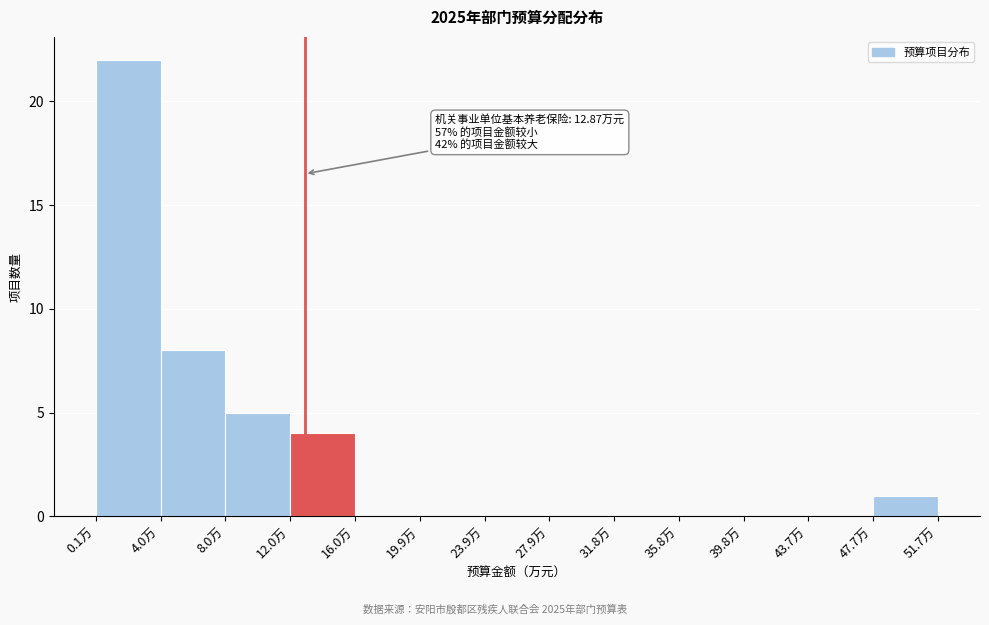

Over which range of the x-axis is the bar tallest?

0.0 to 4.0